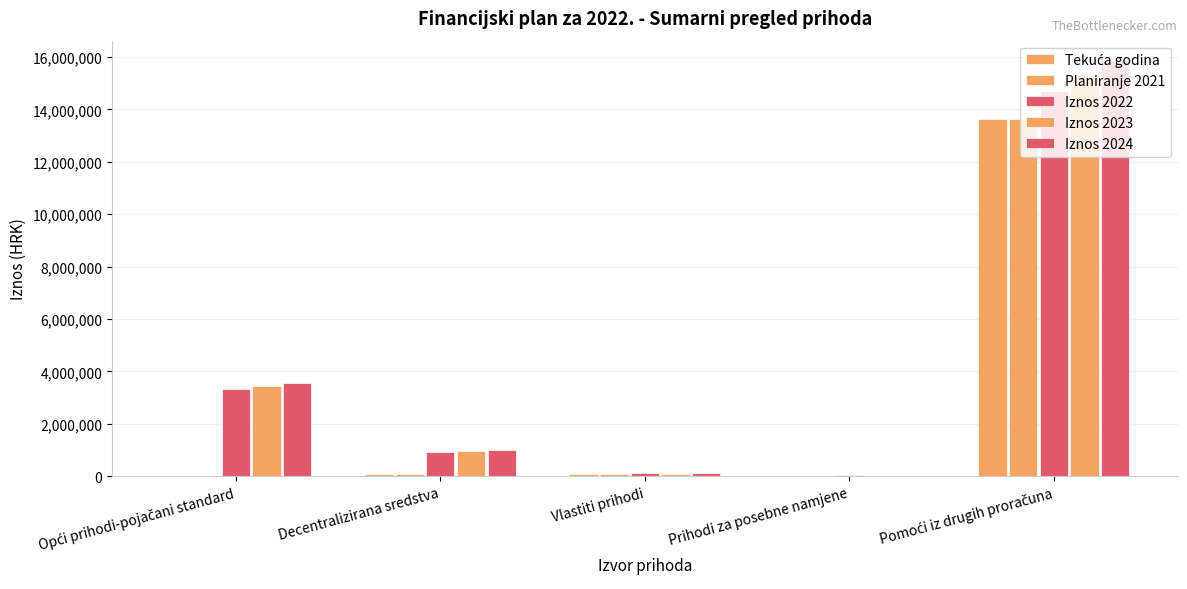

What is the value of the Iznos 2023 bar at the 5th from the left?

15308000